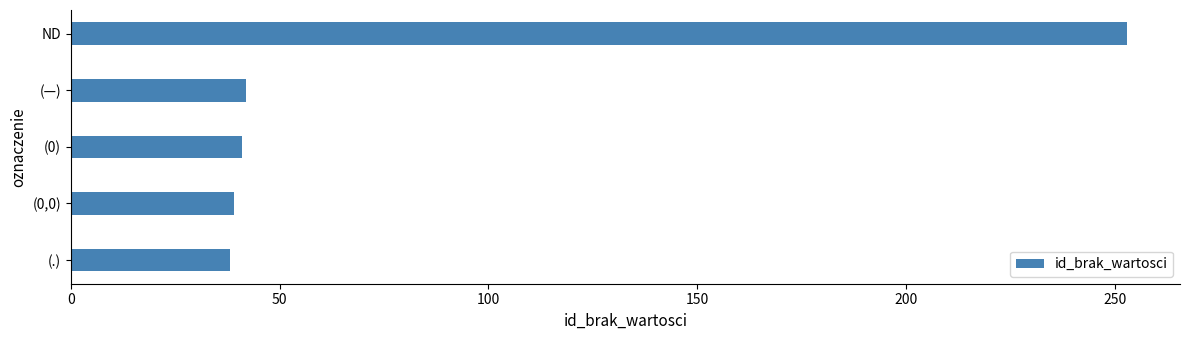

Is it true that the value at (.) is 57?

False